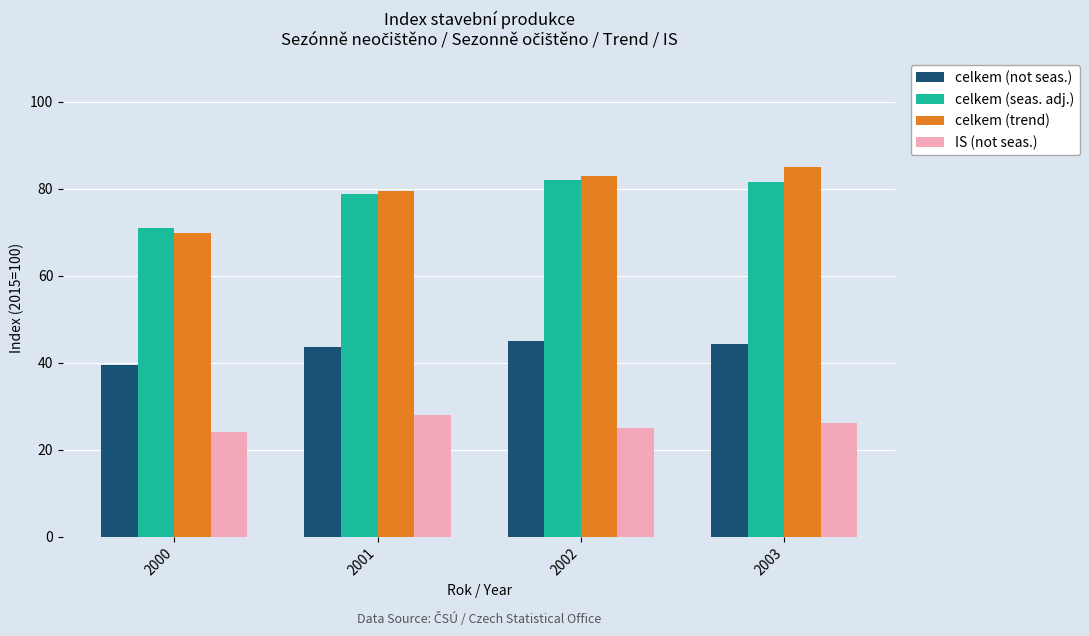

Is the value of celkem (not seas.) at 2003 greater than the value of celkem (trend) at 2001?

No